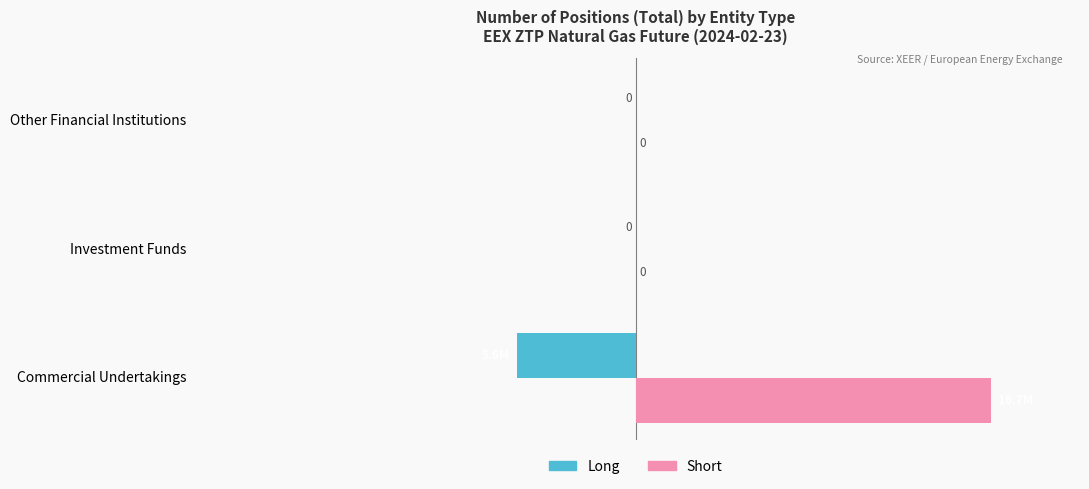

At which category is the sum across all series the highest?

Commercial Undertakings